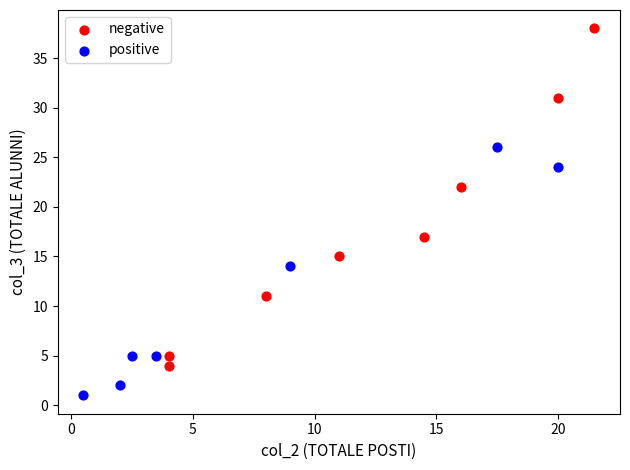

Which series contains the highest Y value?

negative